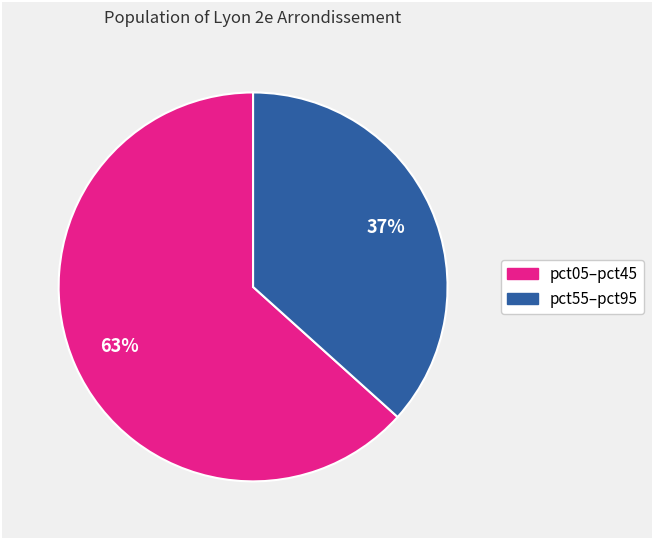

To the nearest percent, what is the average slice percentage?

50%